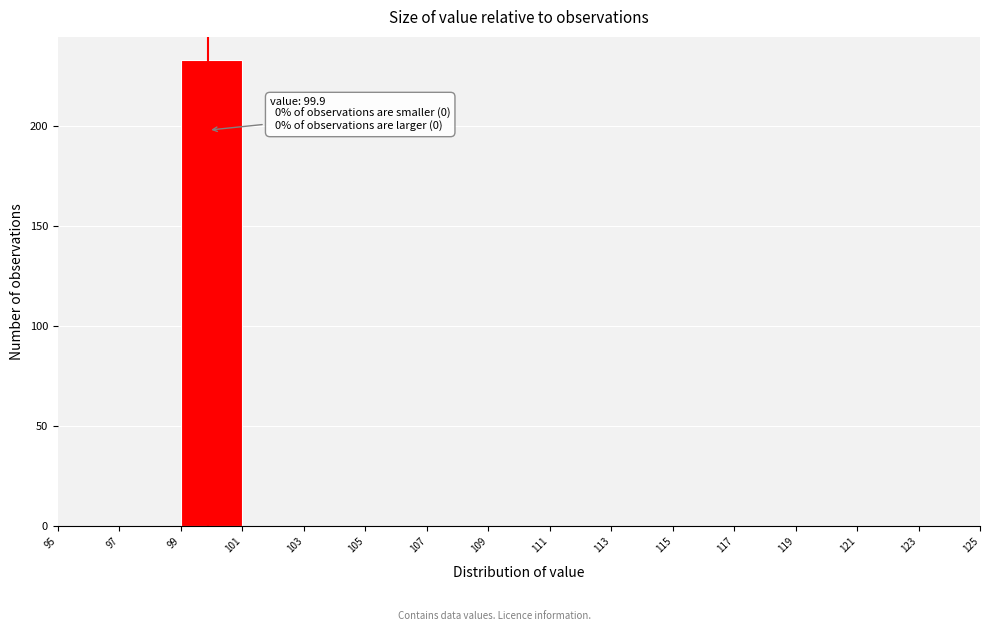

Which range on the x-axis has the tallest bar?

99 to 101